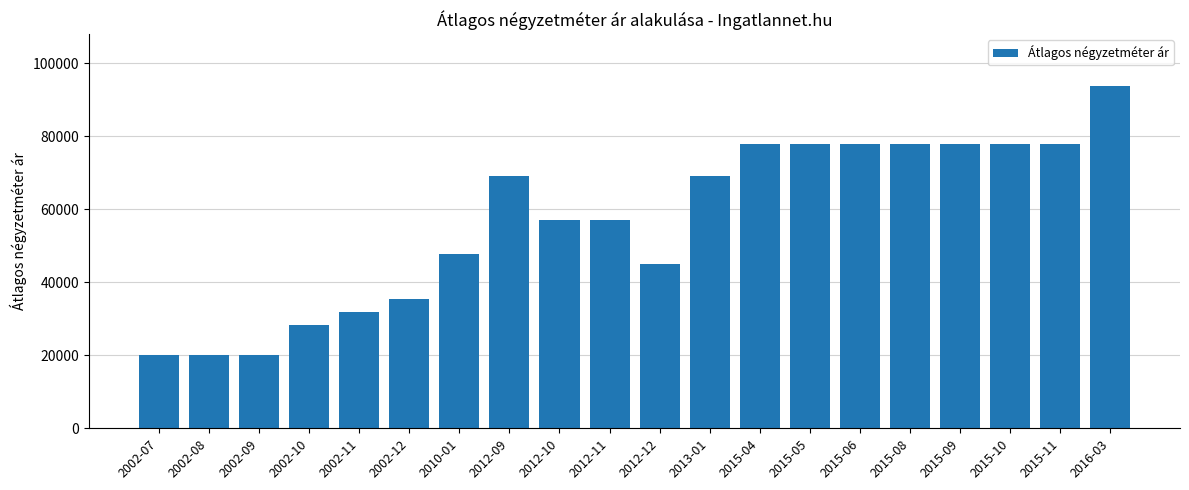

Approximately how many times larger is the value at 2012-10 compared to 2012-12?

1.3